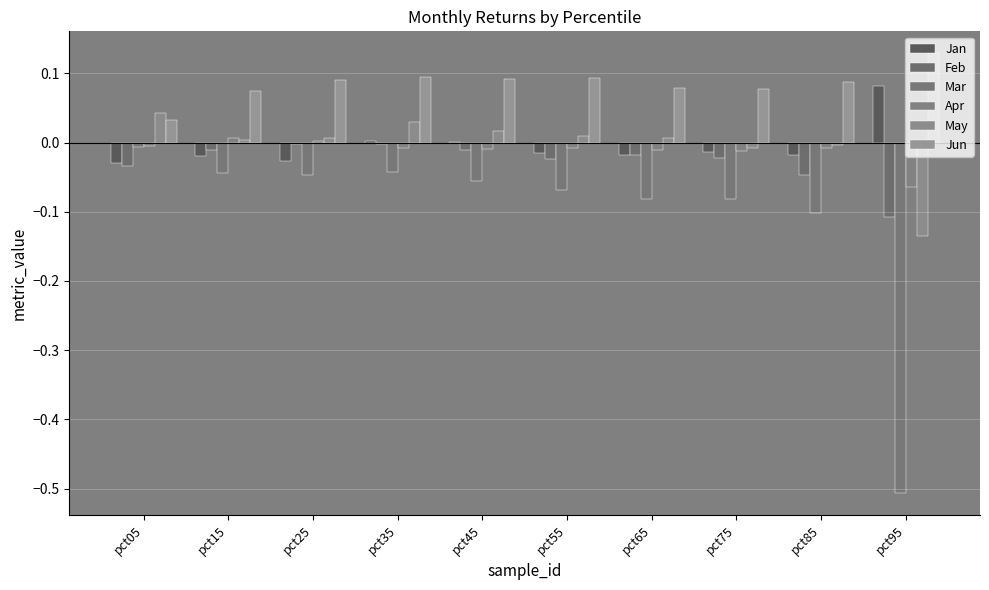

Count the number of categories in the chart.

10